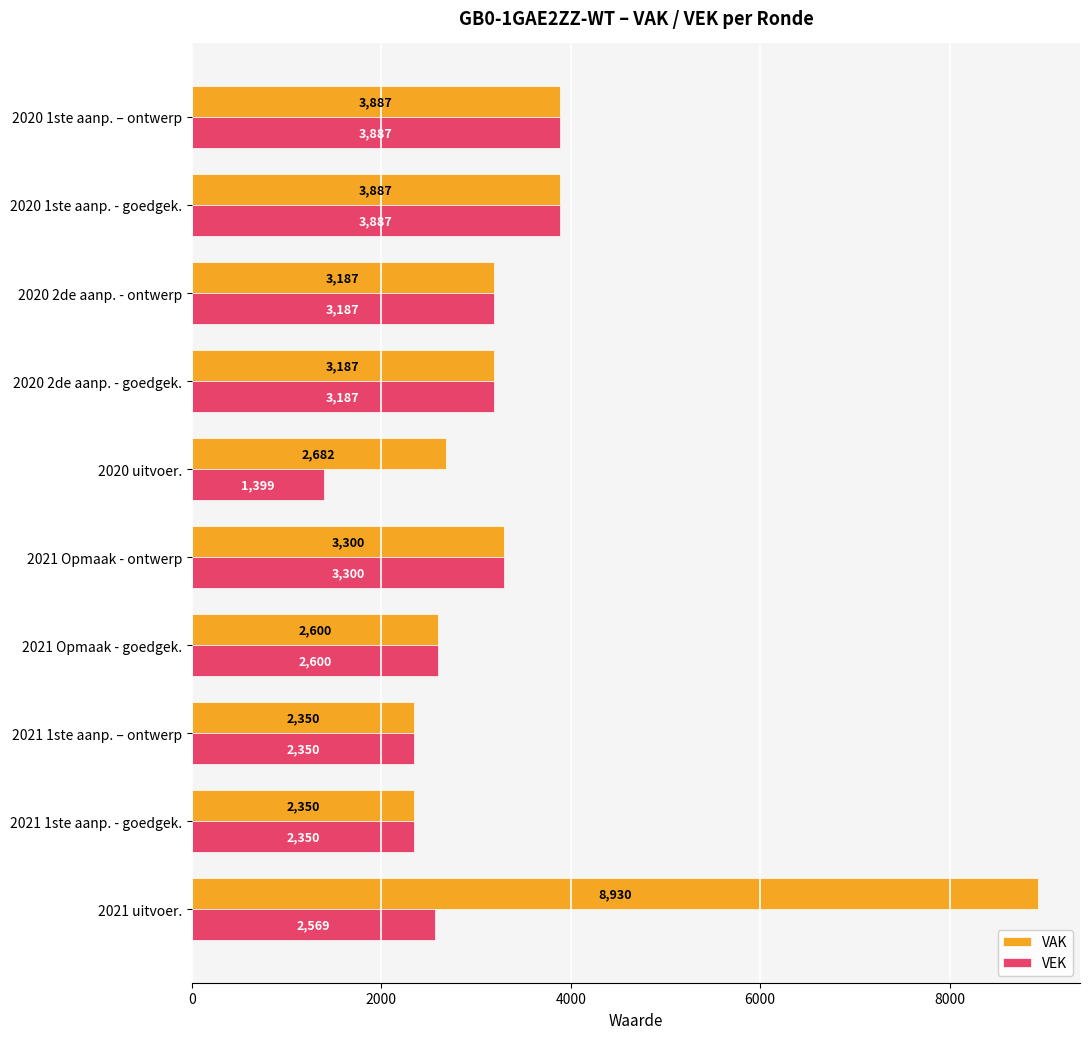

Which series has the largest range (max minus min)?

VAK